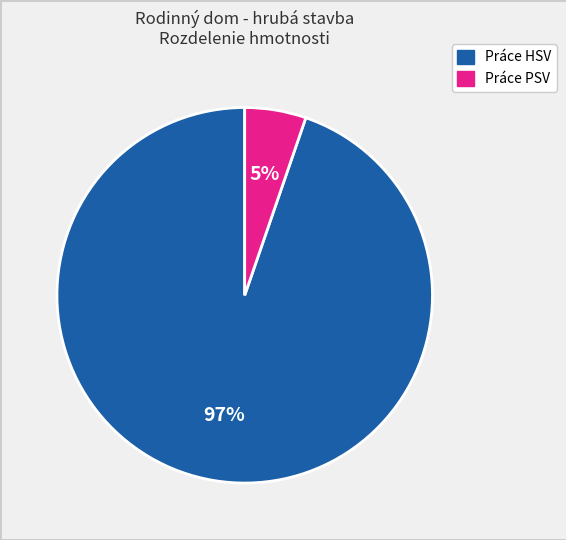

Is it true that Zakladanie is 8% of the pie?

False